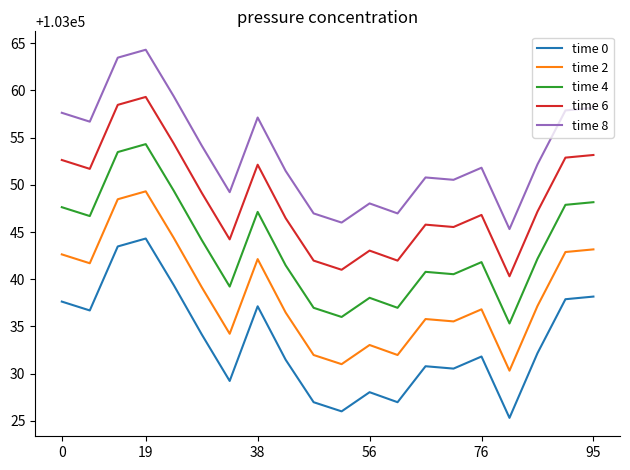

How many values in the time 6 series exceed 103047?

10